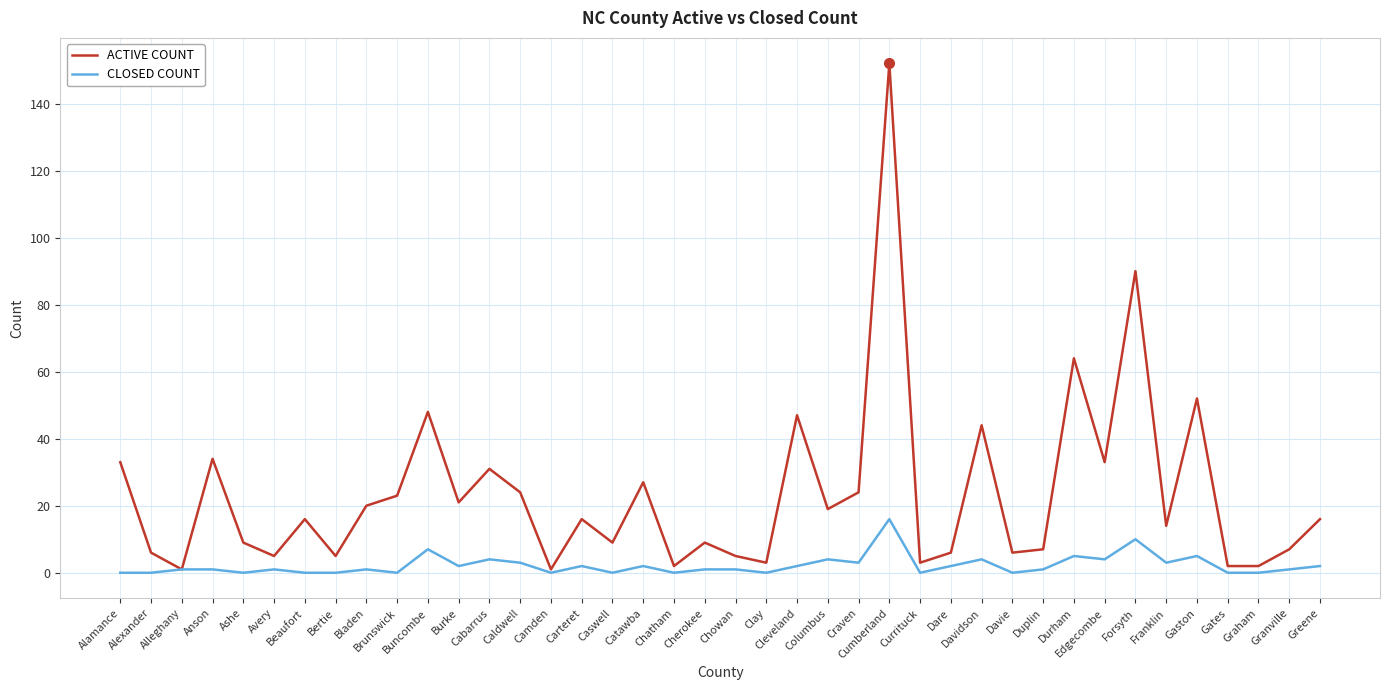

Which category has the highest value across all series?

Cumberland